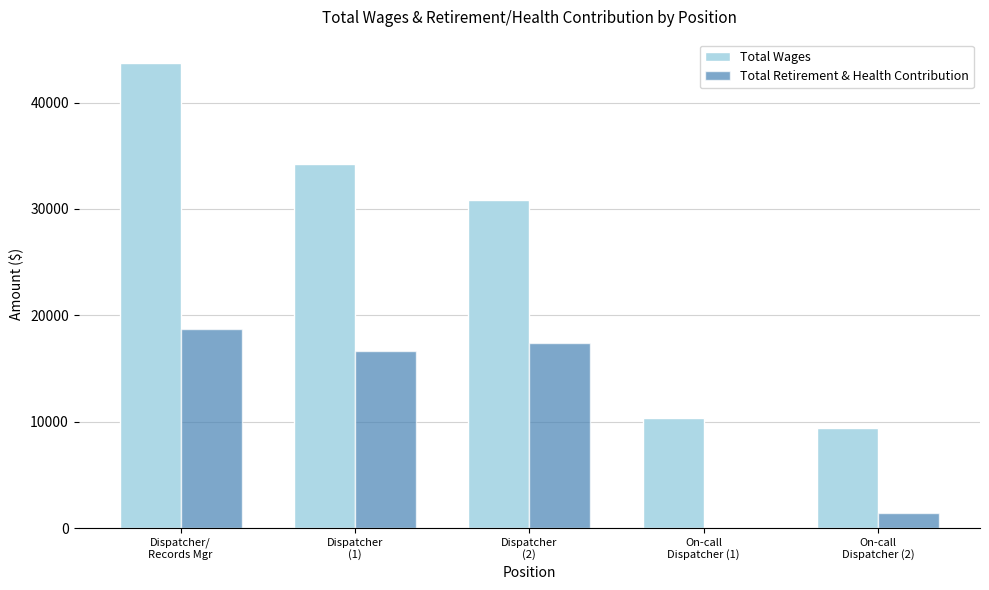

What is the average value of the Total Wages series?

25696